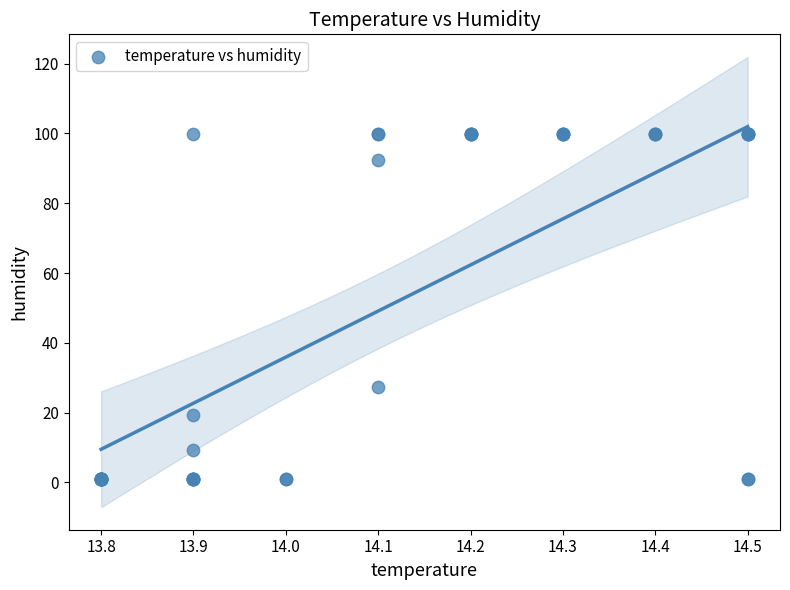

What Y value in the scatter plot is closest to 50?

27.3